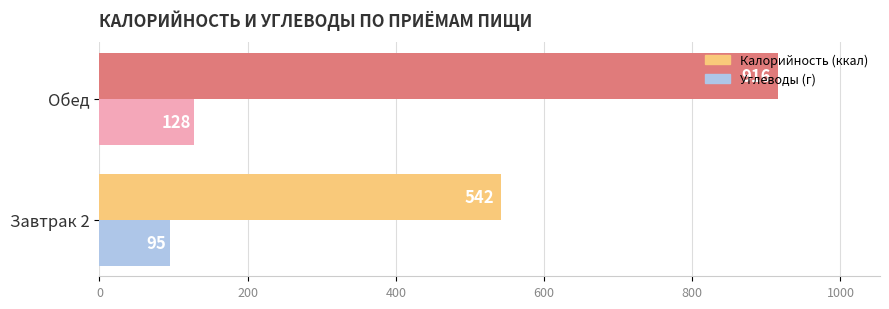

What is the difference between the highest and lowest values at Завтрак 2?

447